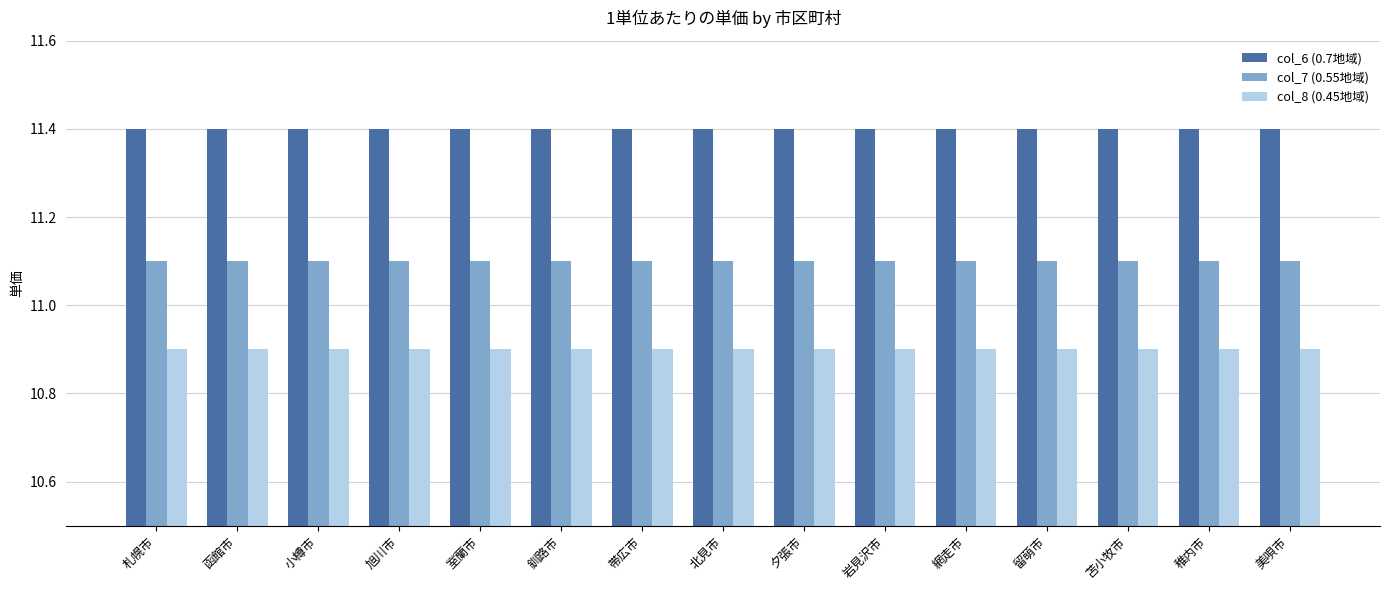

What are all the series names shown in the legend?

col_6 (0.7地域), col_7 (0.55地域), col_8 (0.45地域)